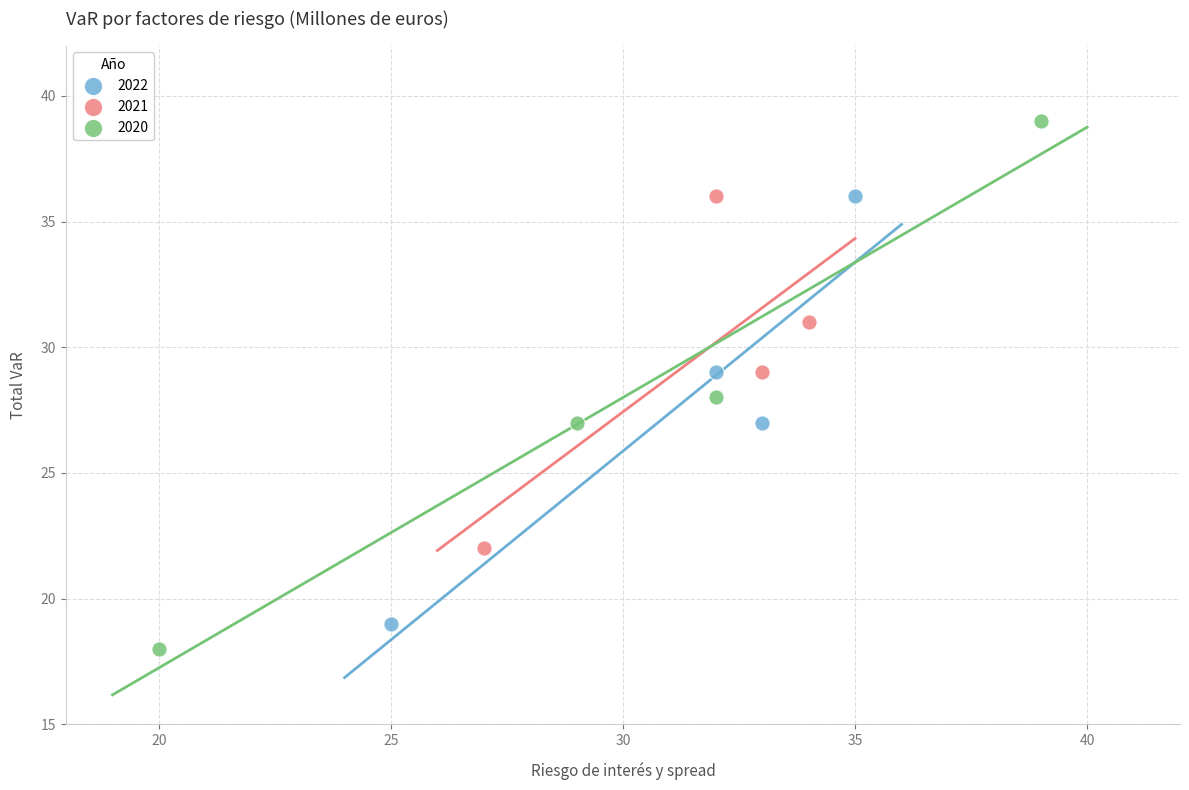

Which series has the largest Y range (max minus min)?

2020